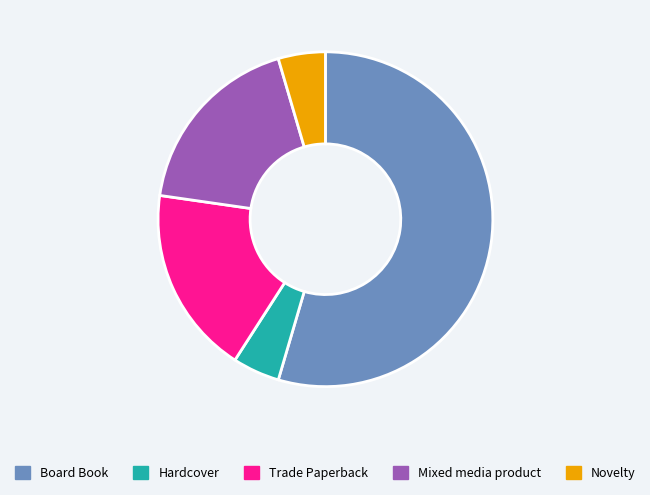

Is it true that Novelty is 5% of the pie?

True